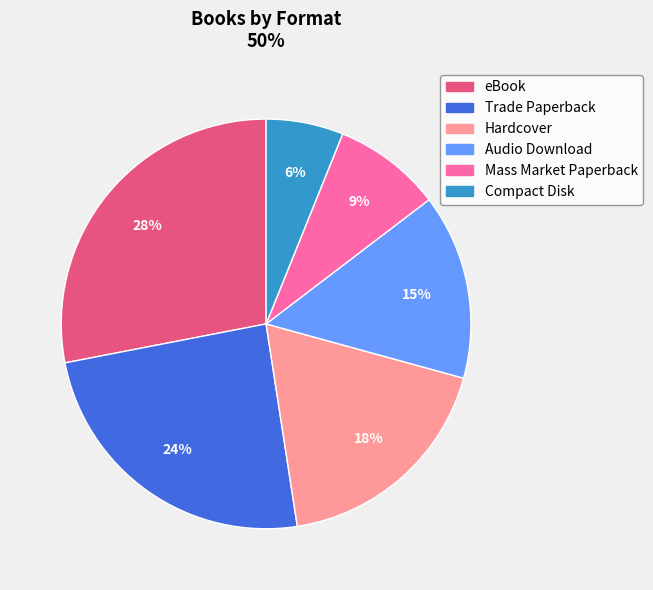

Rank the categories by value from lowest to highest.

Compact Disk, Mass Market Paperback, Audio Download, Hardcover, Trade Paperback, eBook